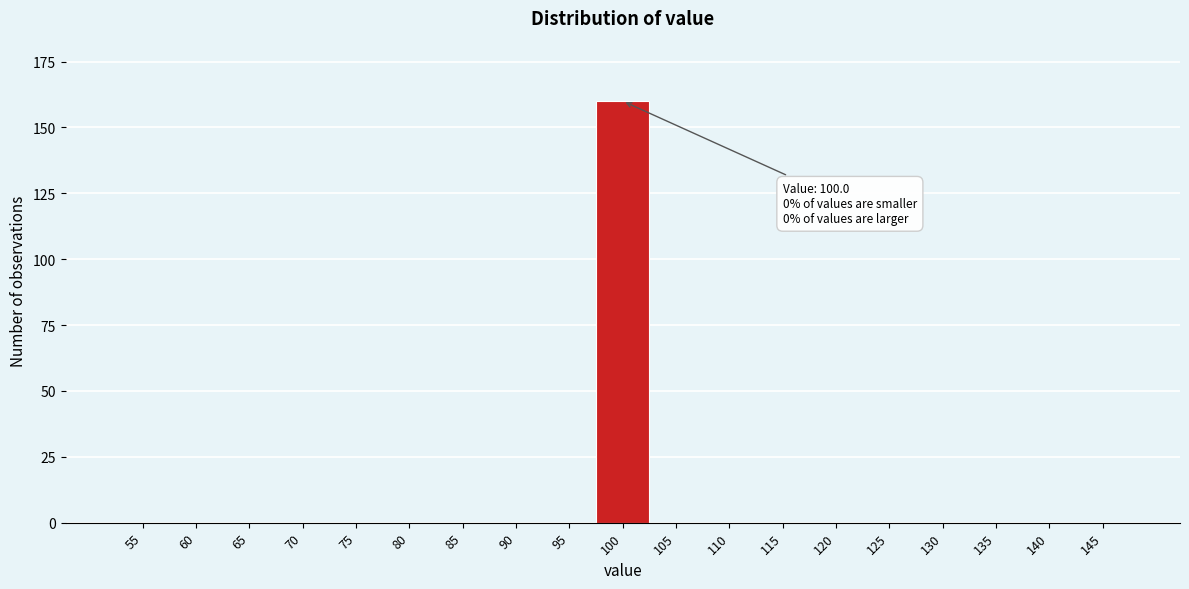

Reading left to right, list all the values displayed in this chart.

55=0	60=0	65=0	70=0	75=0	80=0	85=0	90=0	95=0	100=160	105=0	110=0	115=0	120=0	125=0	130=0	135=0	140=0	145=0